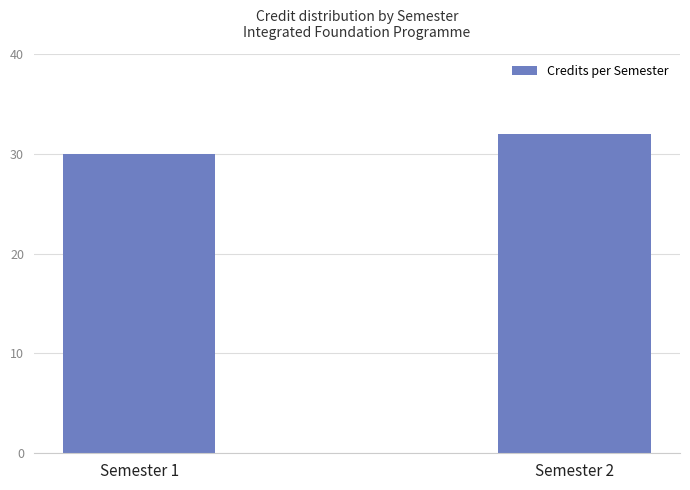

What is the average value?

31